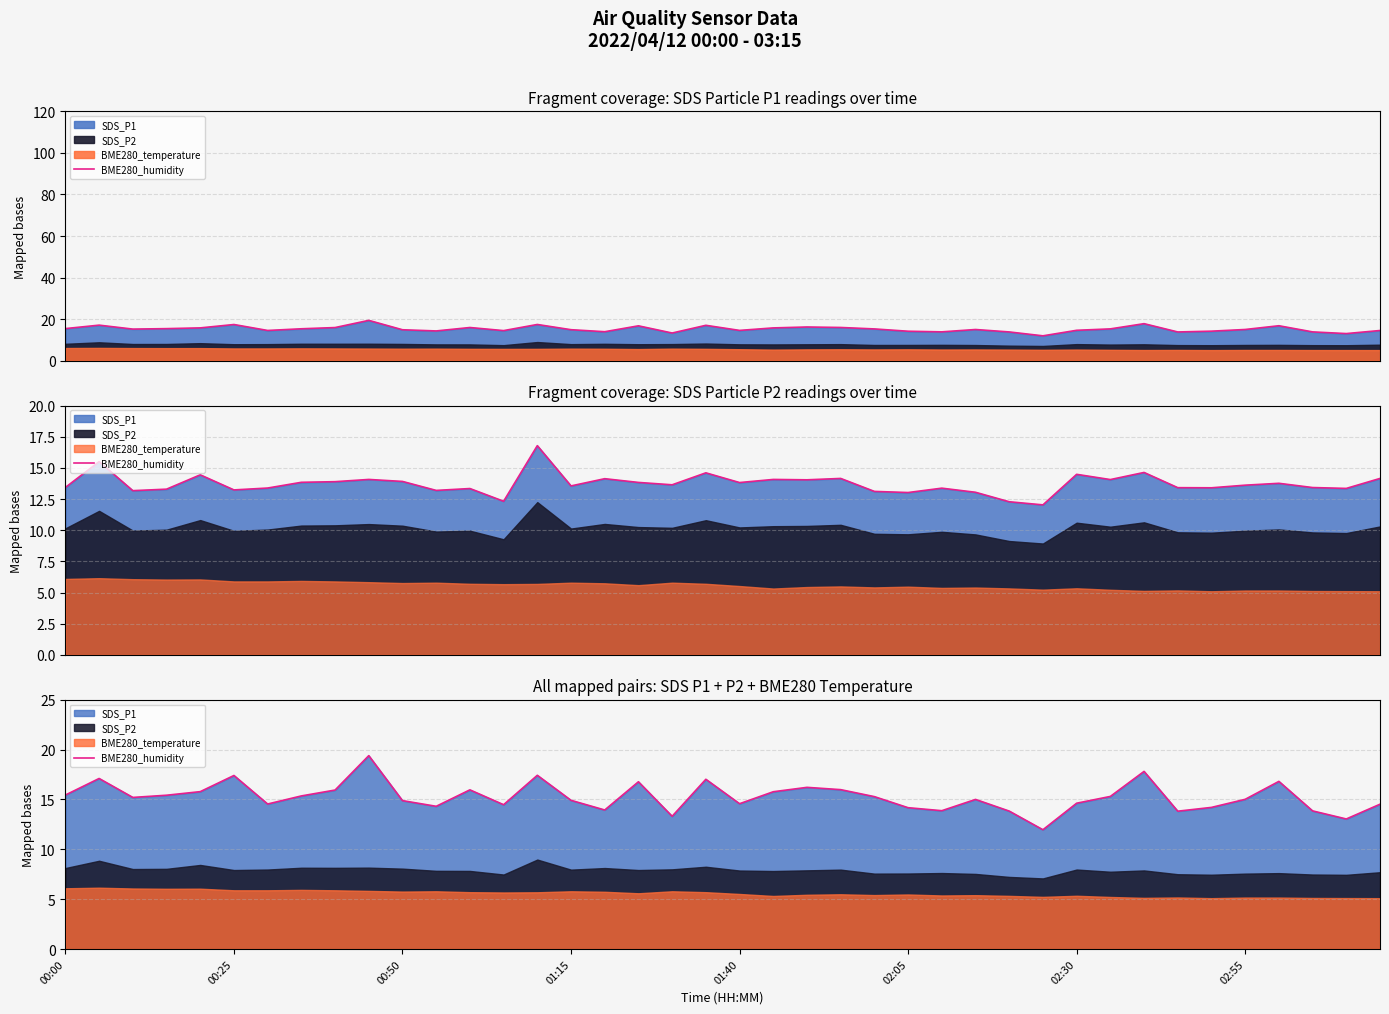

True or false: the data shows 22.4 at 17.

False